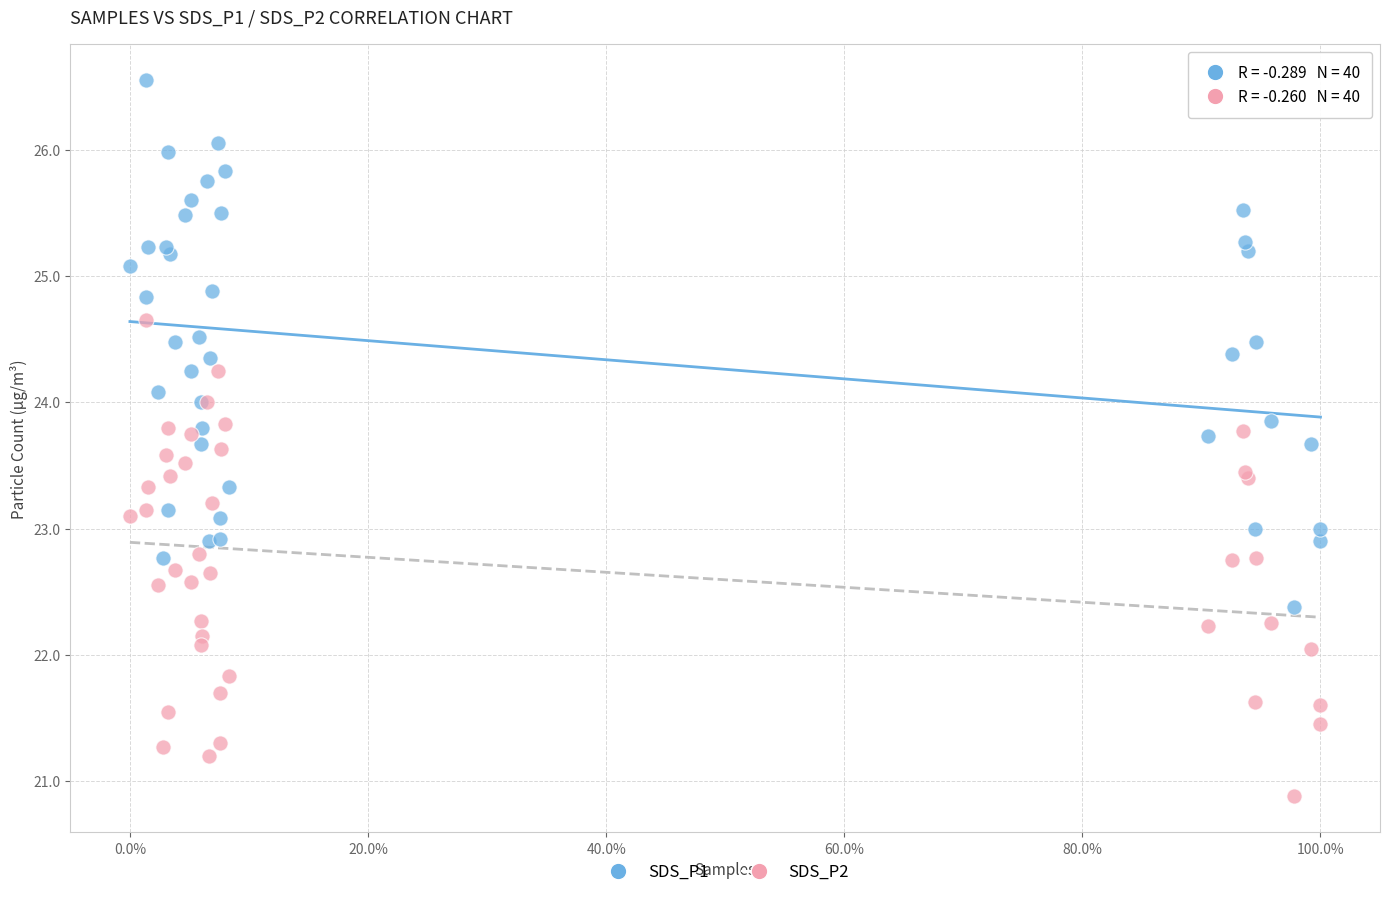

Which series contains the highest Y value?

SDS_P1